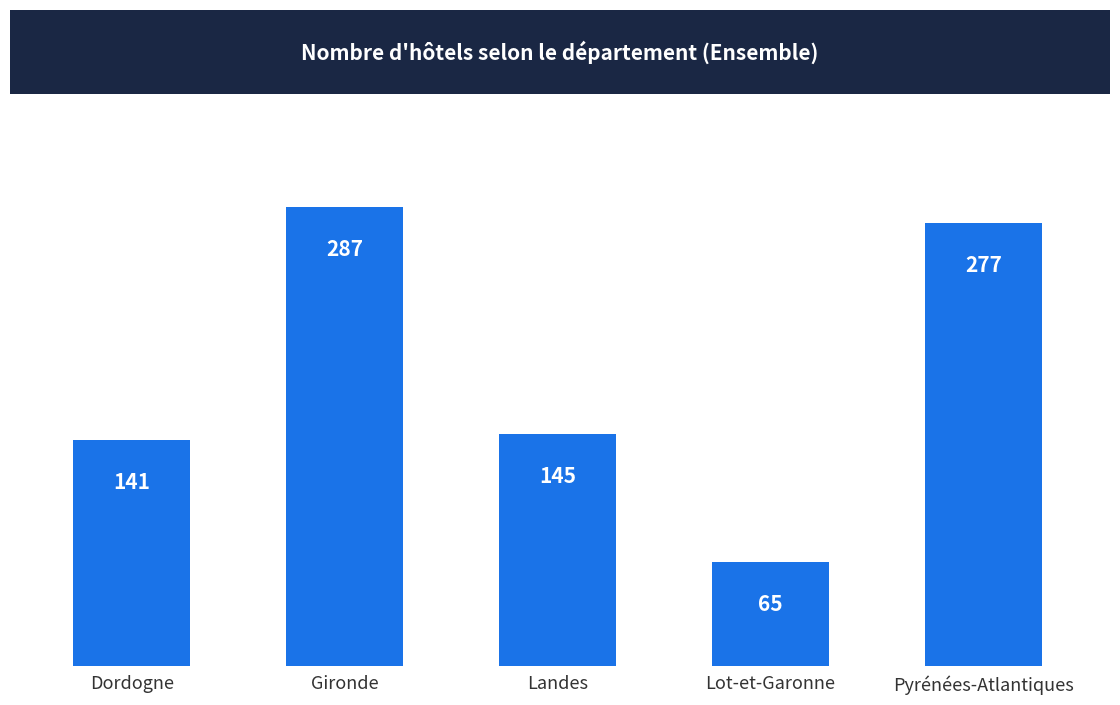

Which label corresponds to the smallest value in the chart?

Lot-et-Garonne